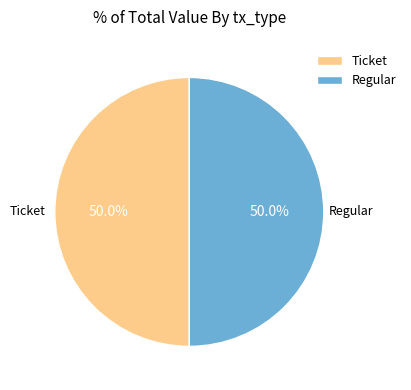

Do Ticket and Regular together represent more than half of the pie?

Yes